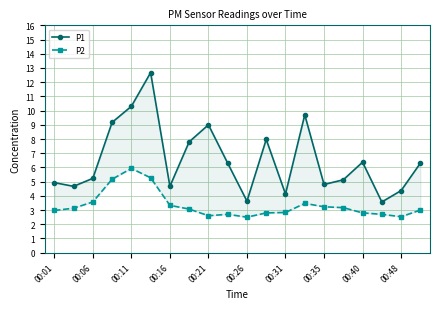

True or false: P2 and P1 intersect in this chart.

False